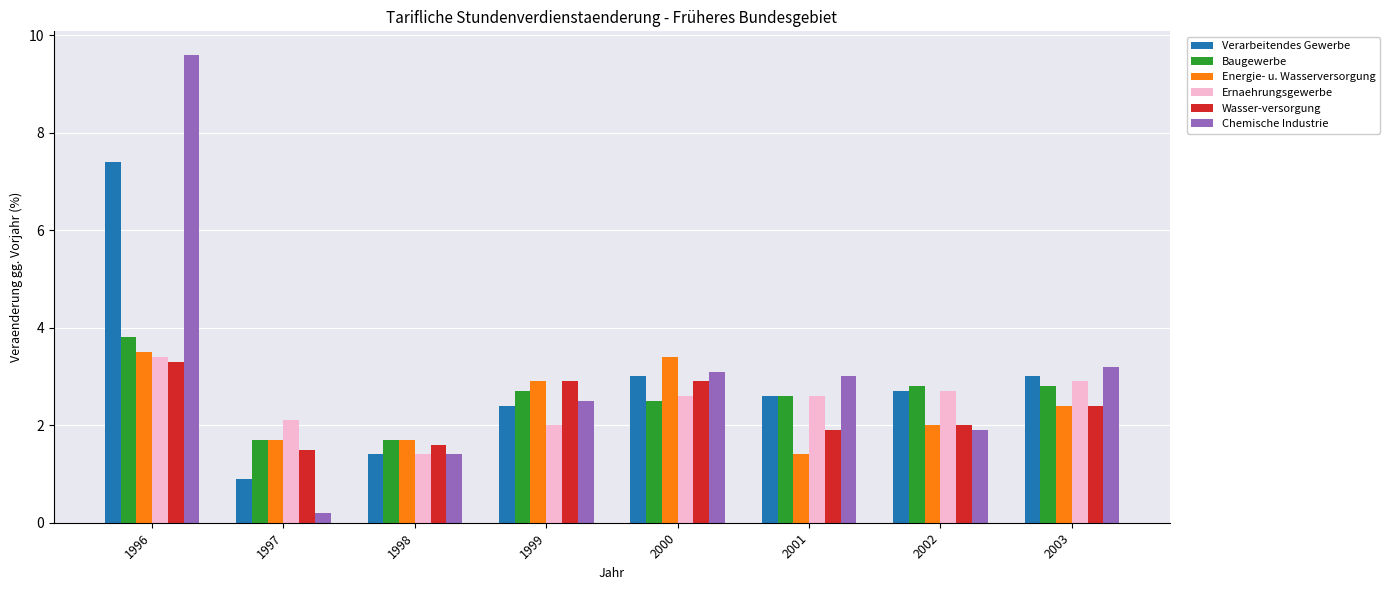

Reading right to left, transcribe all the data shown in this chart.

Verarbeitendes Gewerbe: 3.0	2.7	2.6	3.0	2.4	1.4	0.9	7.4
Baugewerbe: 2.8	2.8	2.6	2.5	2.7	1.7	1.7	3.8
Energie- u. Wasserversorgung: 2.4	2.0	1.4	3.4	2.9	1.7	1.7	3.5
Ernaehrungsgewerbe: 2.9	2.7	2.6	2.6	2.0	1.4	2.1	3.4
Wasser-versorgung: 2.4	2.0	1.9	2.9	2.9	1.6	1.5	3.3
Chemische Industrie: 3.2	1.9	3.0	3.1	2.5	1.4	0.2	9.6